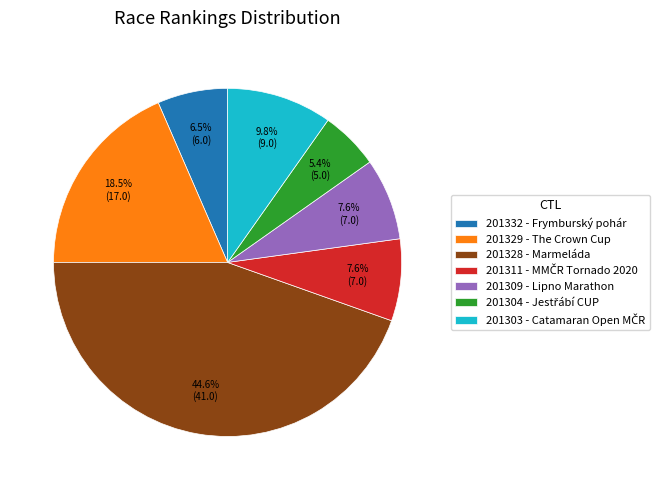

Does 201328 represent more than half of the total?

No